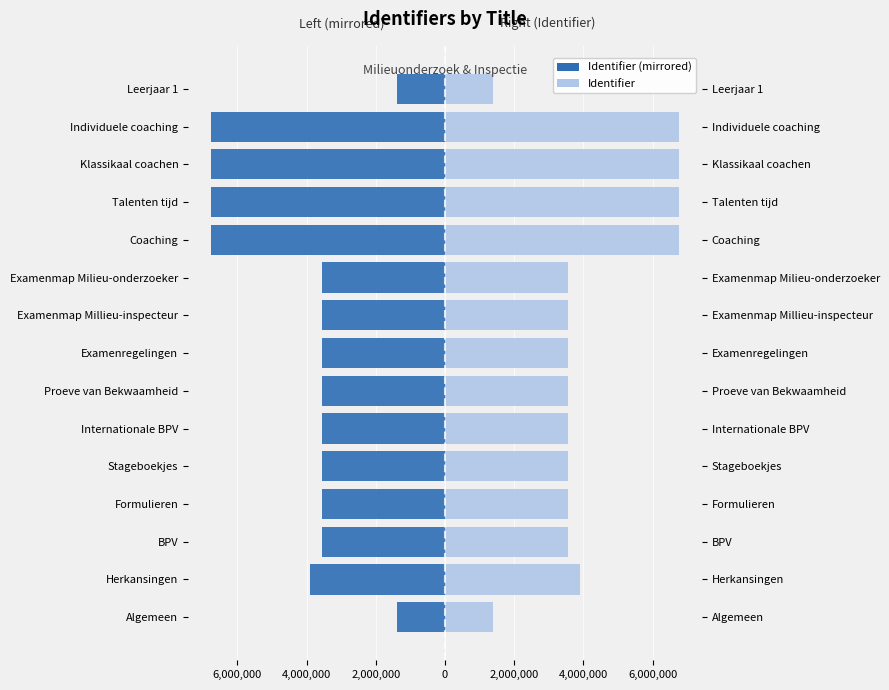

How many groups of bars are there?

15